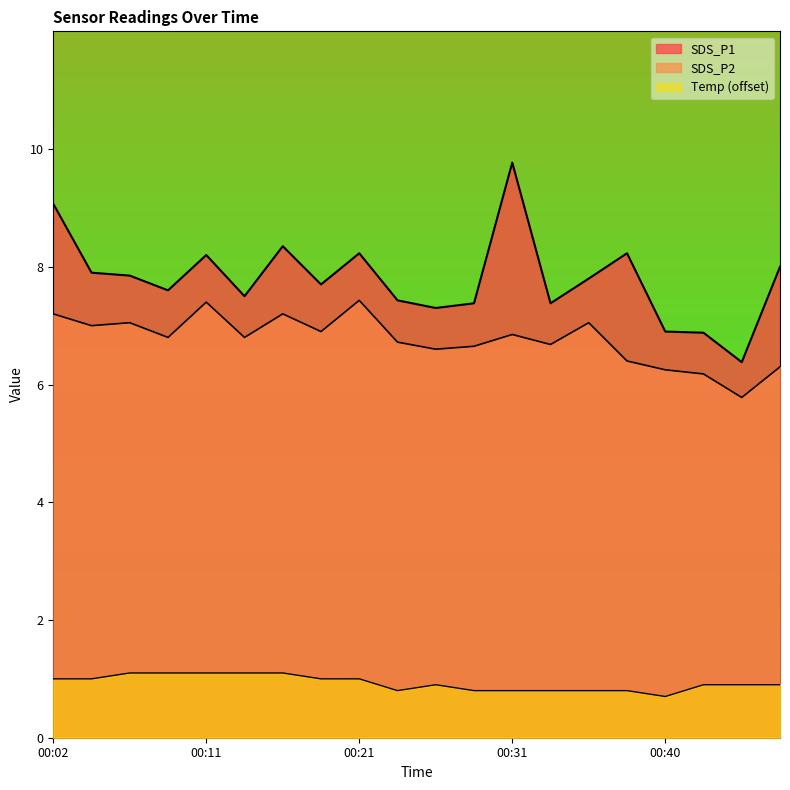

How many data points in SDS_P1 are less than 7?

3